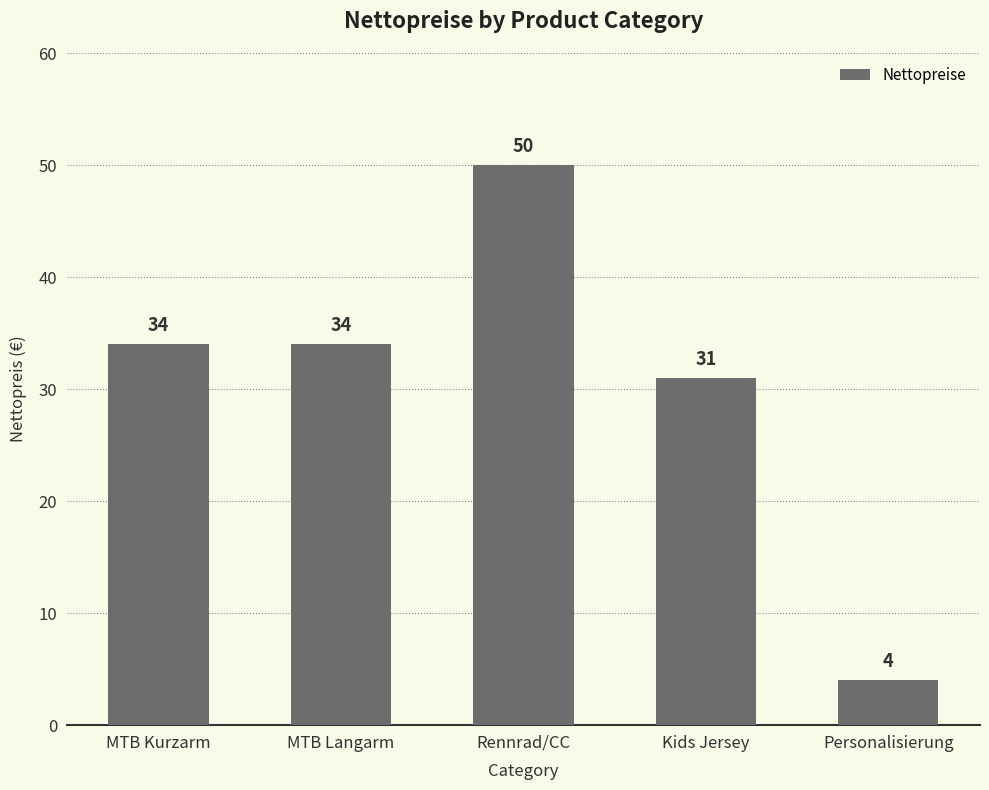

How many data points are less than 34?

2